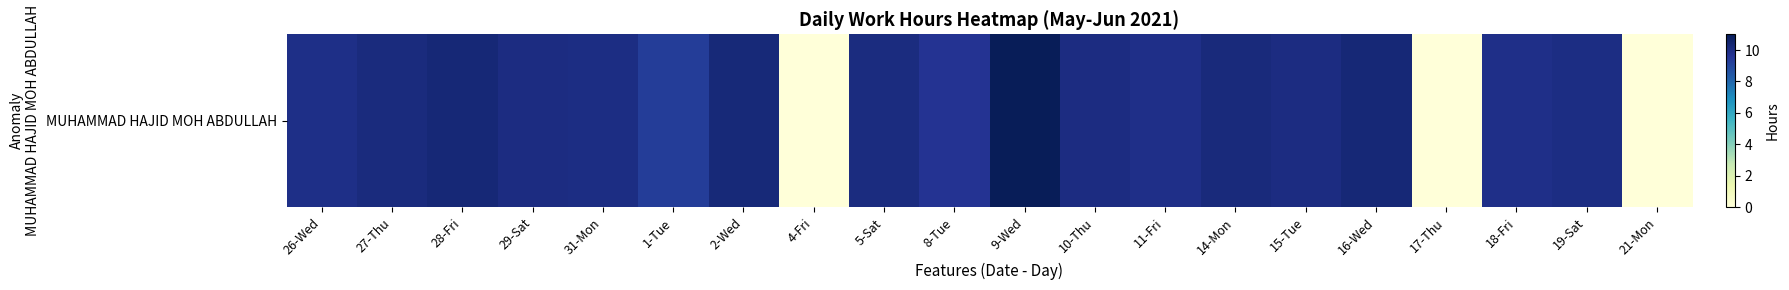

Reading right to left, extract all data points from this chart.

21-Mon=0.0	19-Sat=10.0	18-Fri=9.9	17-Thu=0.0	16-Wed=10.3	15-Tue=10.0	14-Mon=10.2	11-Fri=9.9	10-Thu=10.0	9-Wed=11.0	8-Tue=9.6	5-Sat=10.1	4-Fri=0.0	2-Wed=10.2	1-Tue=9.3	31-Mon=10.0	29-Sat=10.1	28-Fri=10.3	27-Thu=10.1	26-Wed=9.9